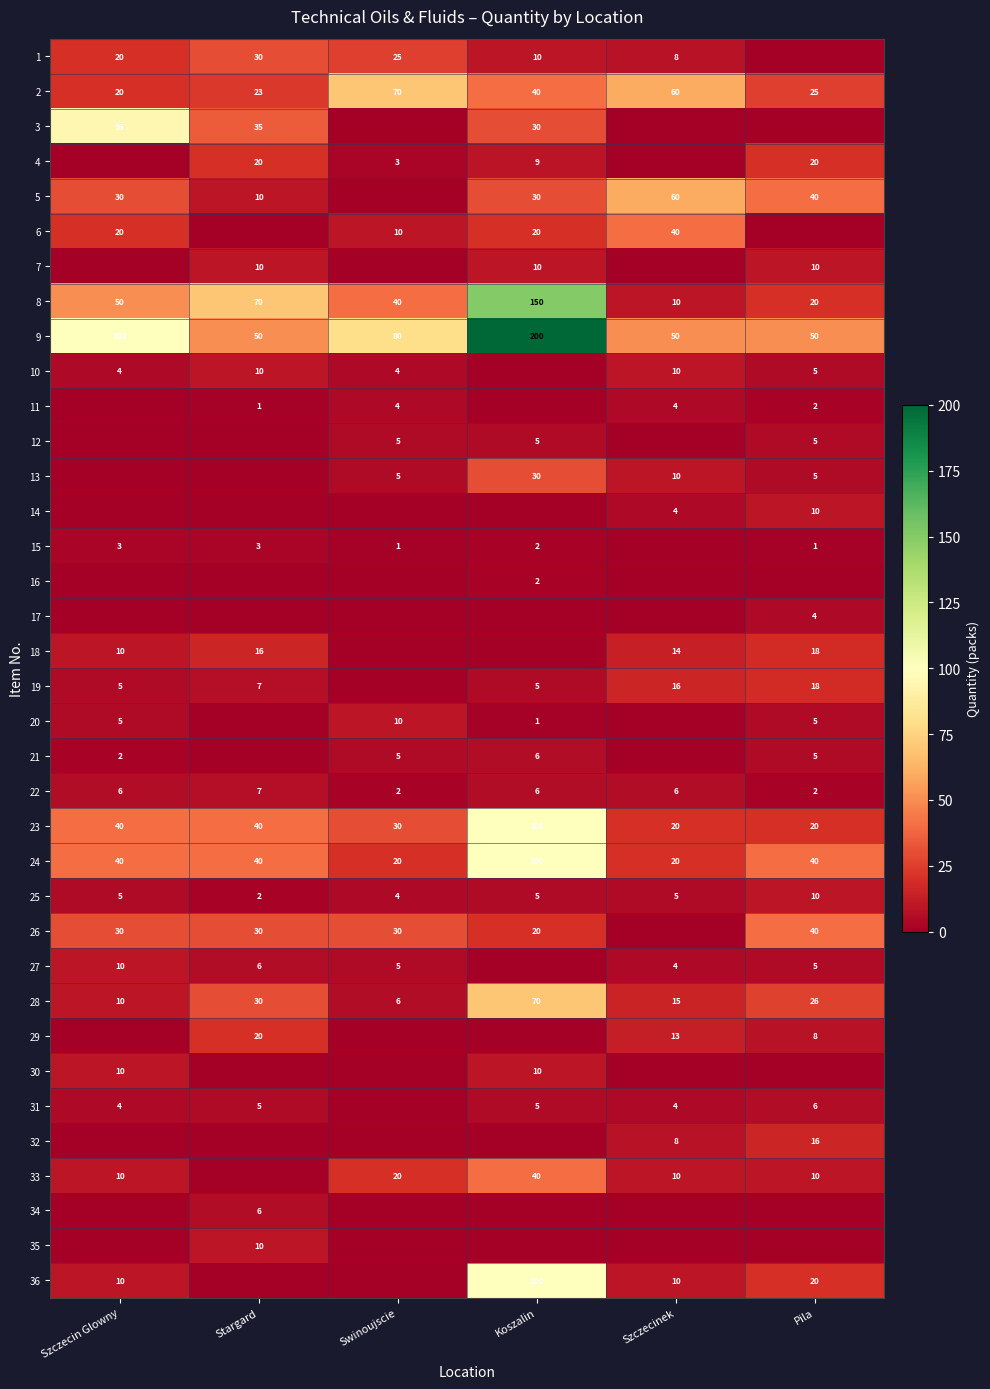

What value does the 25 series have at Koszalin?

5